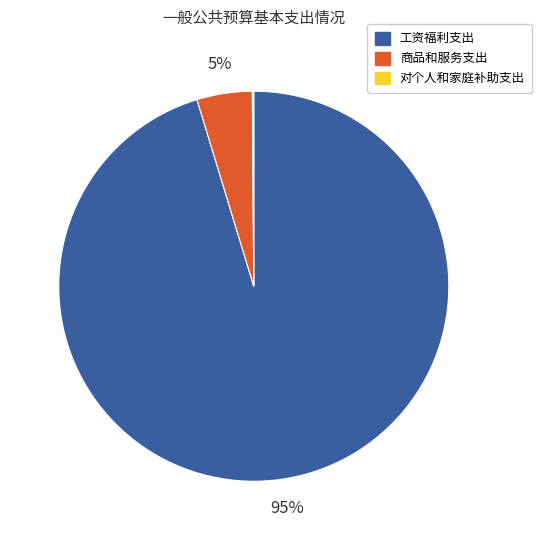

What percentage is the 工资福利支出 slice, to the nearest percent?

95%